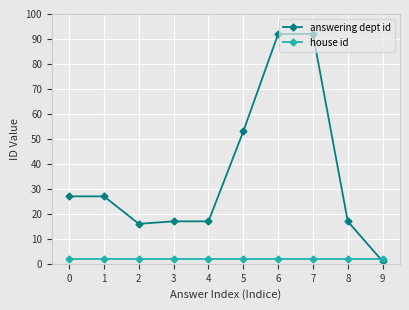

What is the greatest value displayed?

92